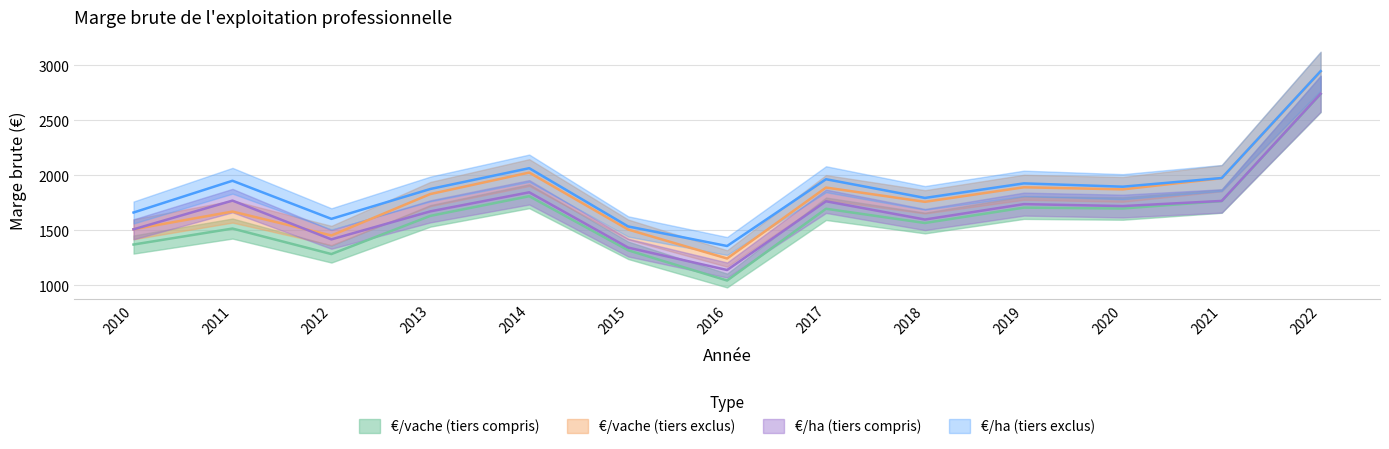

In €/ha (tiers exclus), how many points are lower than both neighbors (excluding endpoints)?

4